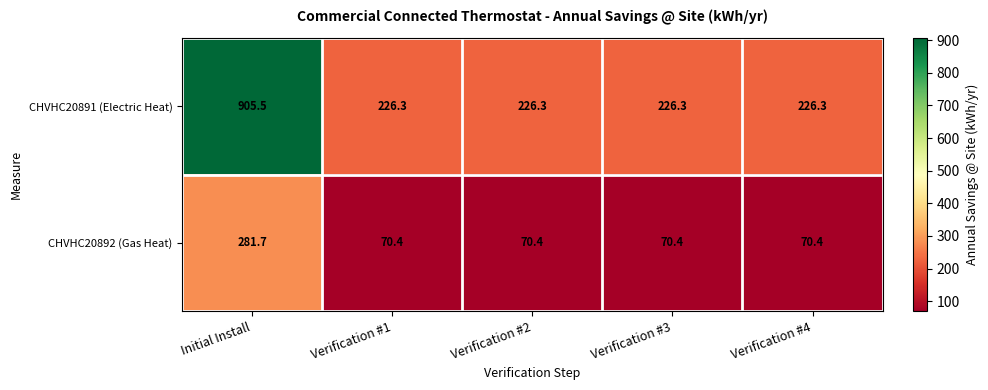

Reading right to left, extract all data points from this chart.

CHVHC20891 (Electric Heat): 226.3	226.3	226.3	226.3	905.5
CHVHC20892 (Gas Heat): 70.4	70.4	70.4	70.4	281.7